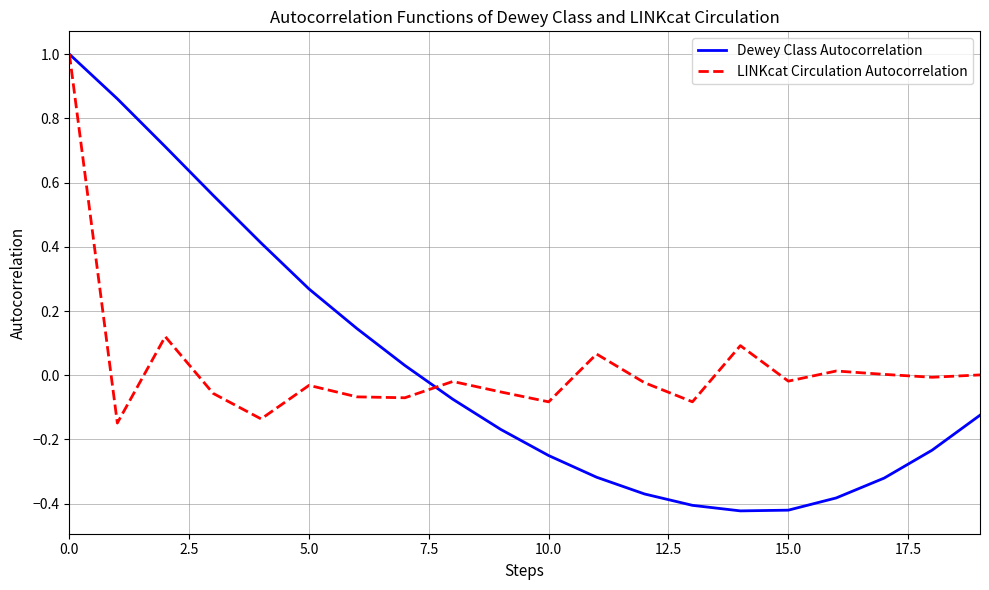

What is the greatest value displayed?

1.0